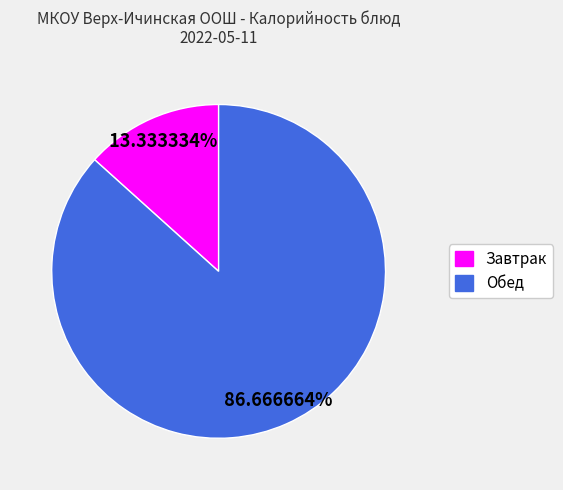

Is there a majority slice in this chart?

Yes